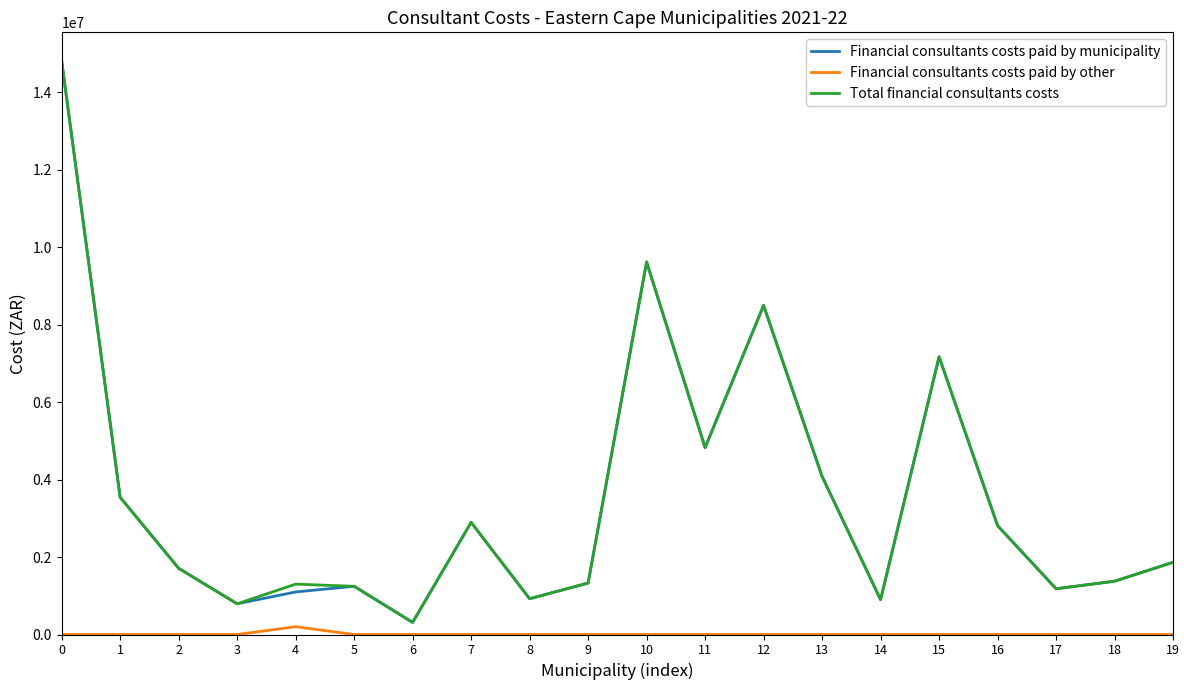

True or false: Total financial consultants costs has more than 2 points higher than both neighbors.

True